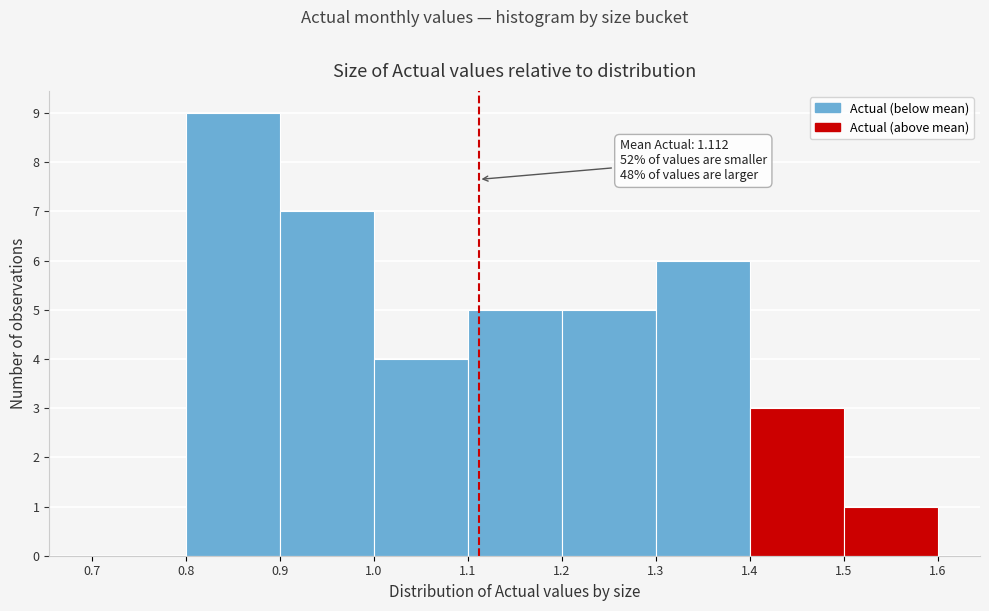

Over which range of the x-axis is the bar tallest?

0.8 to 0.9